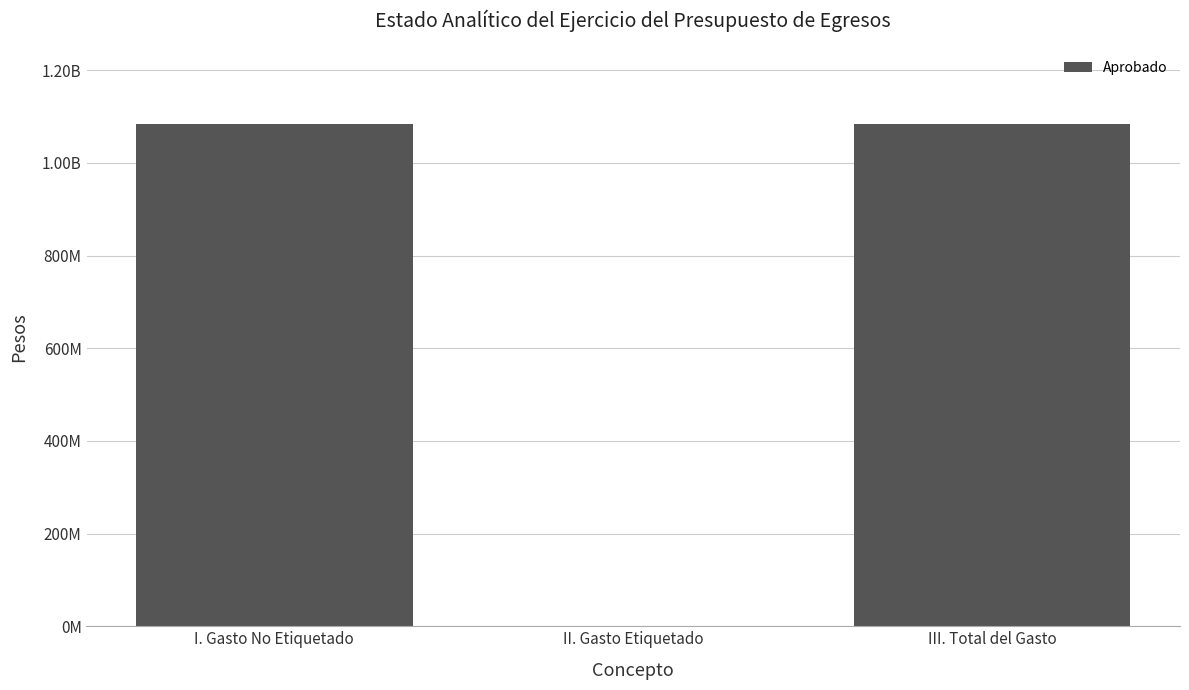

Reading left to right, list all the values displayed in this chart.

1084448000	0	1084448000